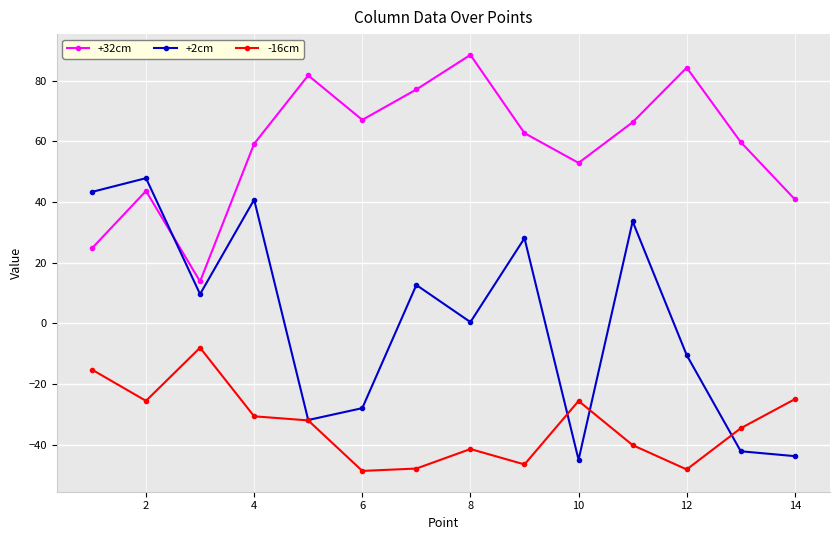

Which series has the largest total across all categories?

+32cm